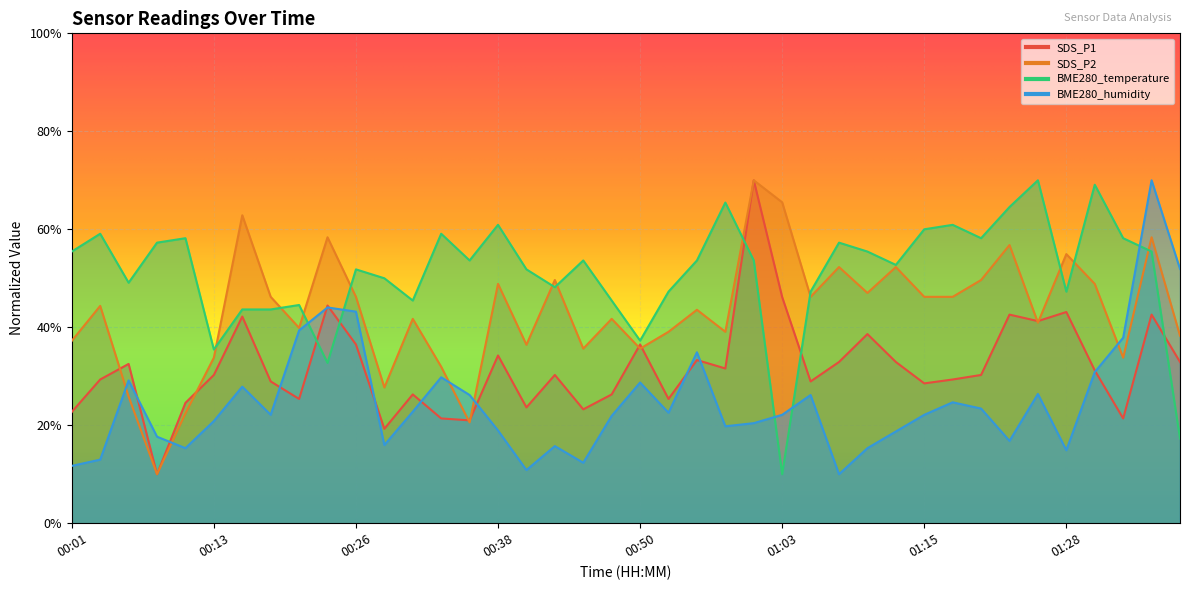

What is the total value across all series at 01:35?

226.4